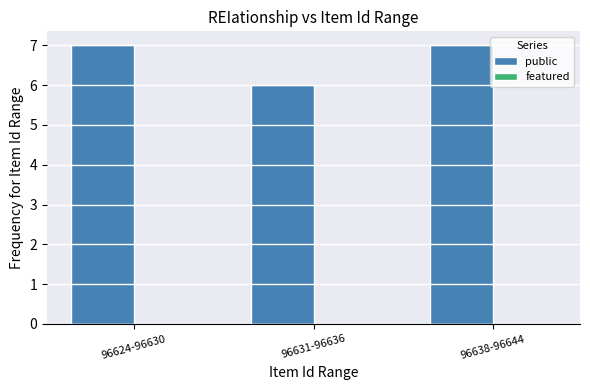

What position from the left is 96631-96636?

2